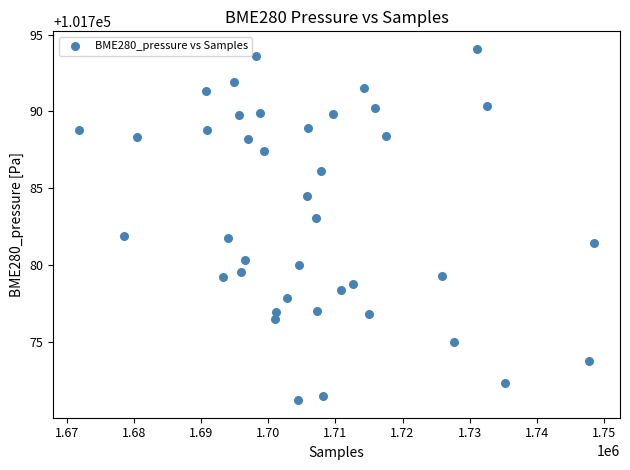

What is the range of X values (max minus min)?

76691.0